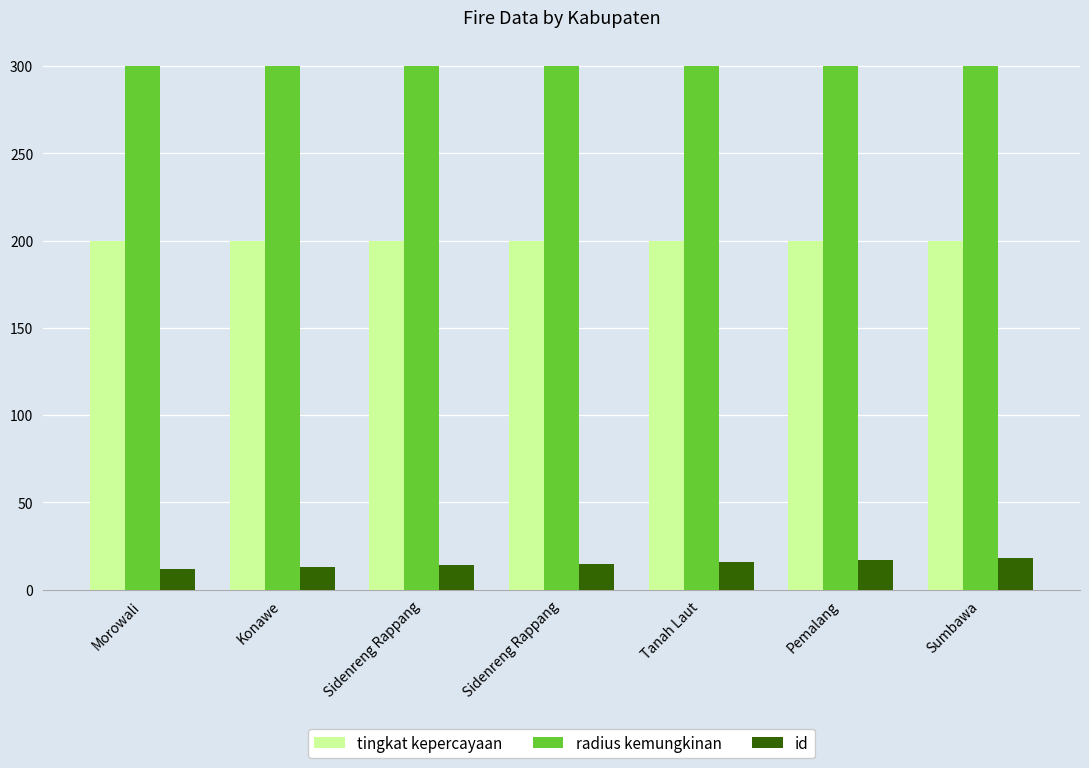

Which series has the largest total across all categories?

radius kemungkinan